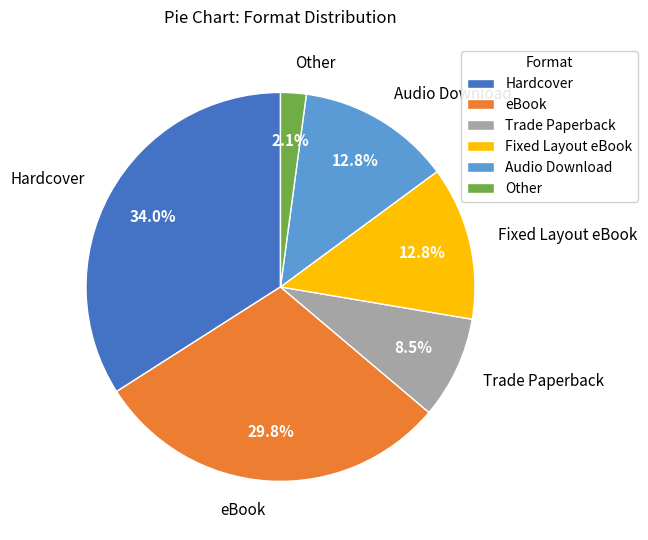

Between Fixed Layout eBook and Trade Paperback, which is larger?

Fixed Layout eBook